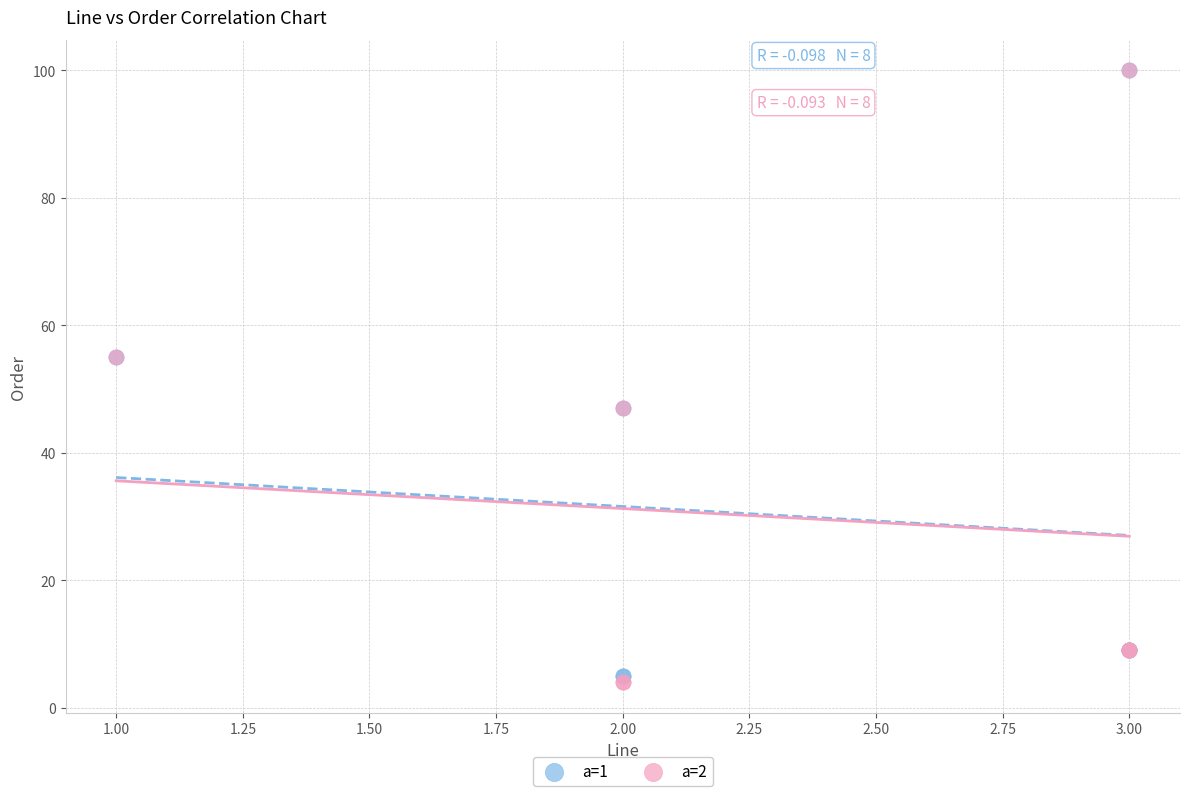

What are all the series names shown in the legend?

a=1, a=2